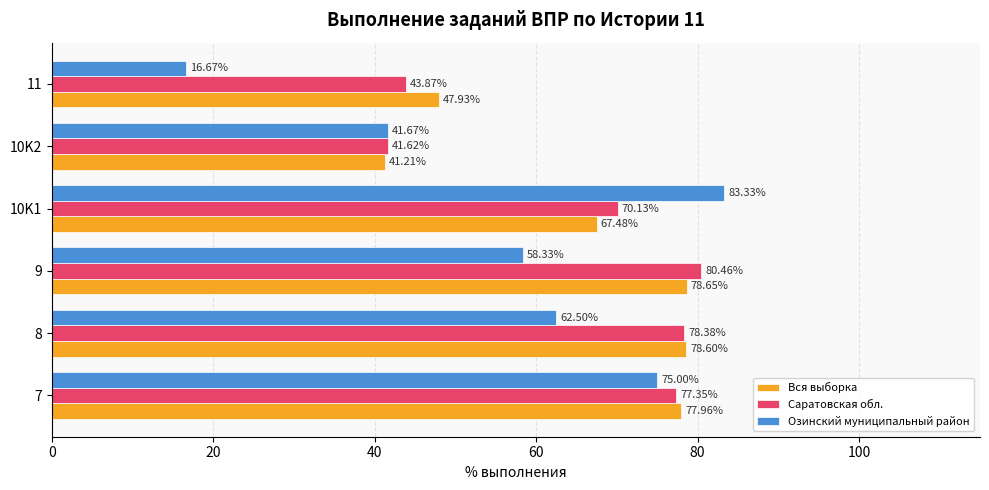

What is the total value across all series at 8?

219.5